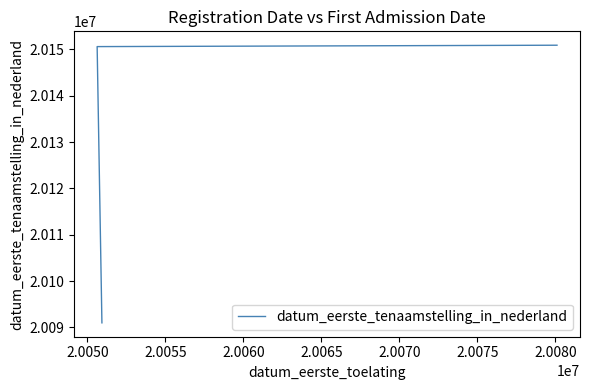

How many lines are shown in the chart?

1